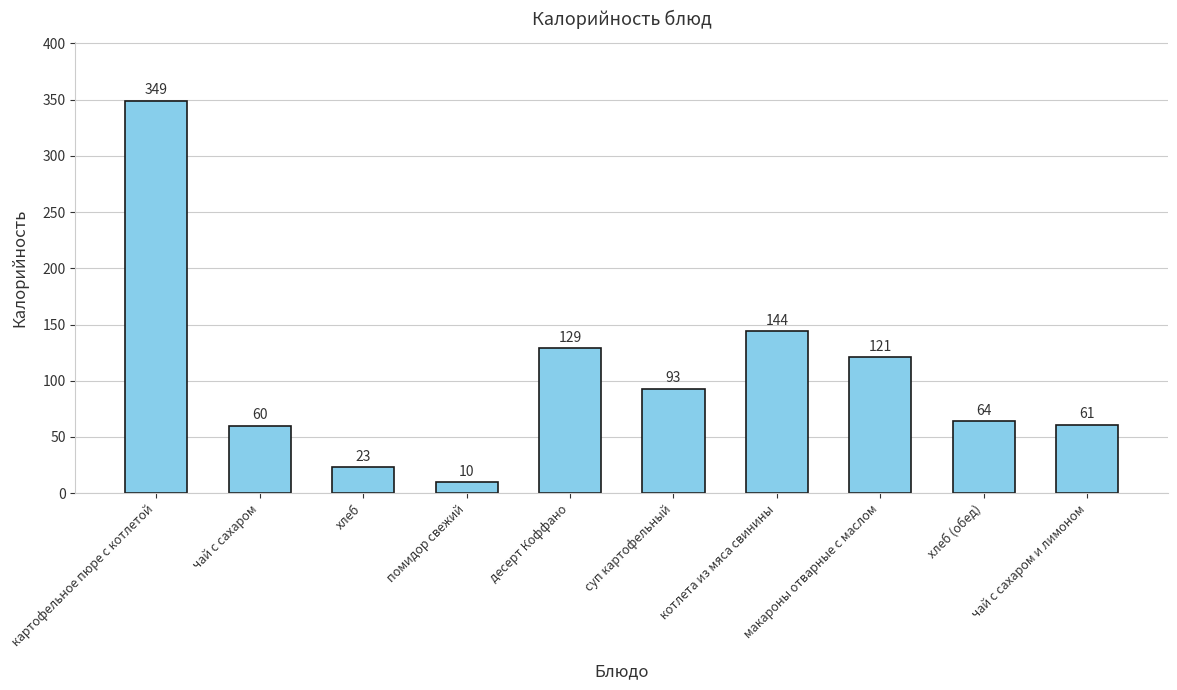

Are the bars horizontal?

No